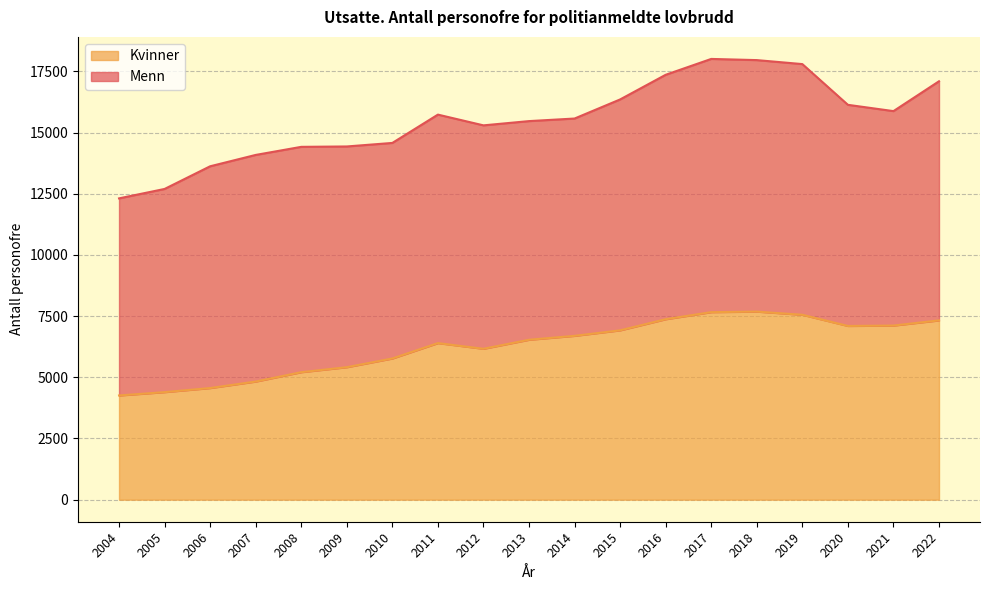

Reading left to right, list all the values displayed in this chart.

2004=4258	2005=4394	2006=4561	2007=4826	2008=5209	2009=5413	2010=5769	2011=6397	2012=6165	2013=6534	2014=6694	2015=6919	2016=7373	2017=7662	2018=7684	2019=7555	2020=7098	2021=7114	2022=7325